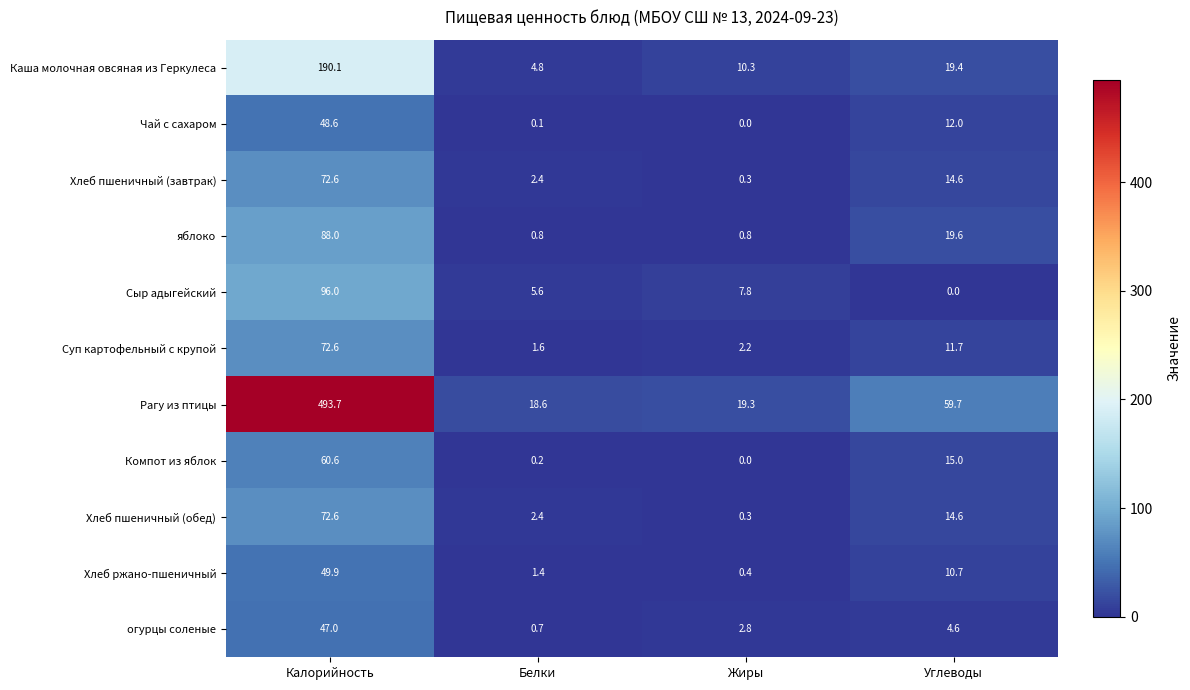

What is the sum of the огурцы соленые values at Белки and Калорийность?

47.7